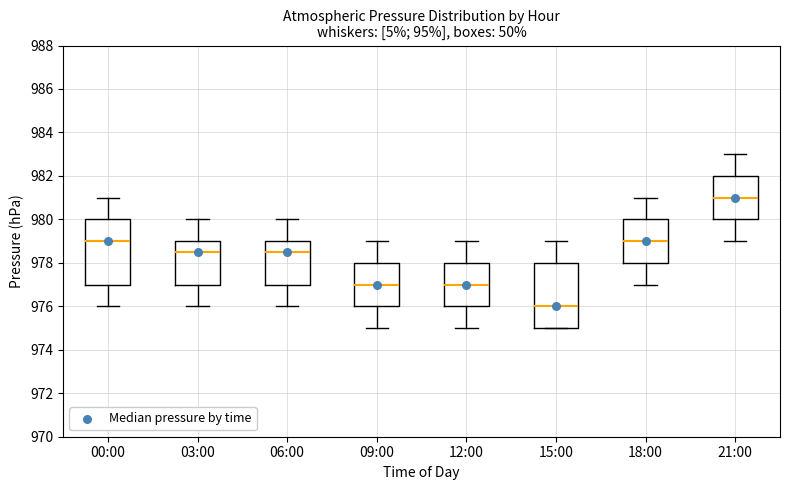

Reading left to right, read every box against the y-axis: the position of its median line, the range the box covers, and the ends of its whiskers. The values are not printed on the chart, so give them approximately, as read against the axis.

00:00: median 979.0, box 977.0 to 980.0, whiskers 976.0 to 981.0
03:00: median 978.6, box 977.0 to 979.0, whiskers 976.0 to 980.0
06:00: median 978.6, box 977.0 to 979.0, whiskers 976.0 to 980.0
09:00: median 977.0, box 976.0 to 978.0, whiskers 975.0 to 979.0
12:00: median 977.0, box 976.0 to 978.0, whiskers 975.0 to 979.0
15:00: median 976.0, box 975.0 to 978.0, whiskers 975.0 to 979.0
18:00: median 979.0, box 978.0 to 980.0, whiskers 977.0 to 981.0
21:00: median 981.0, box 980.0 to 982.0, whiskers 979.0 to 983.0